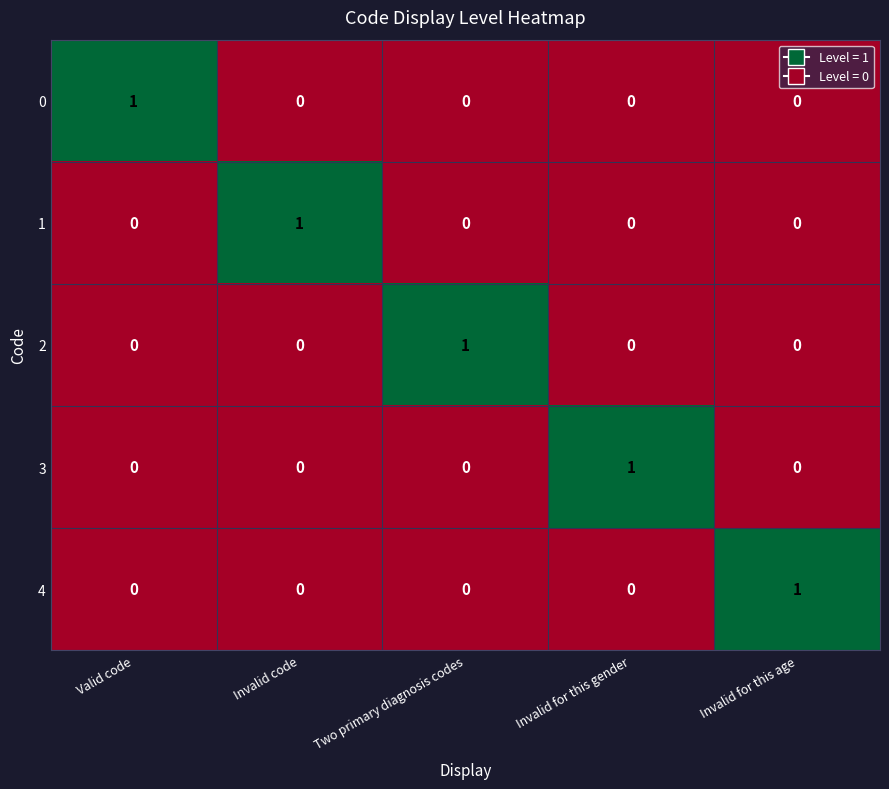

At which label does 2 reach its peak?

Two primary diagnosis codes